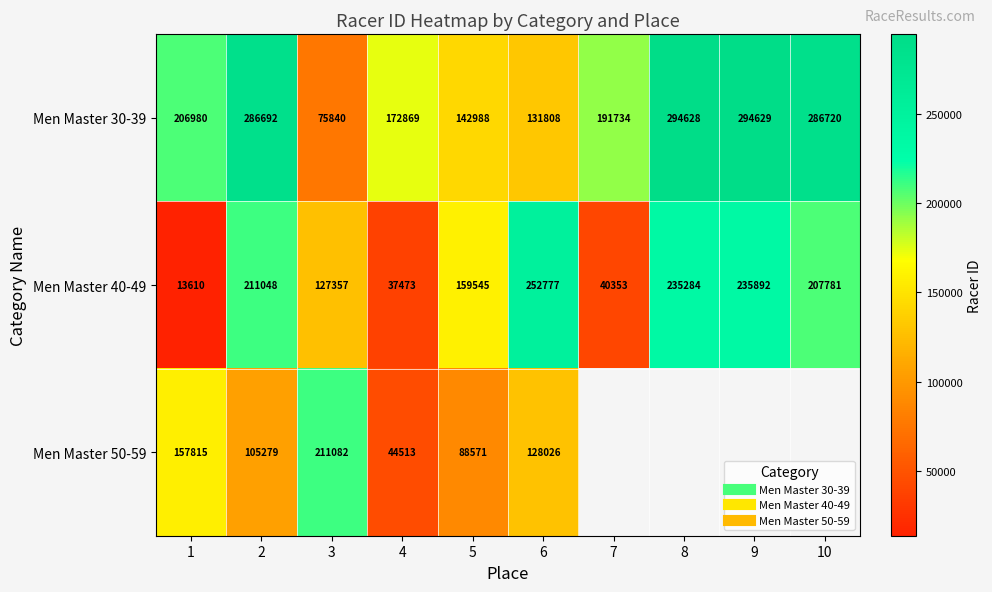

The Men Master 40-49 series shows 93233.8 at 2. True or false?

False